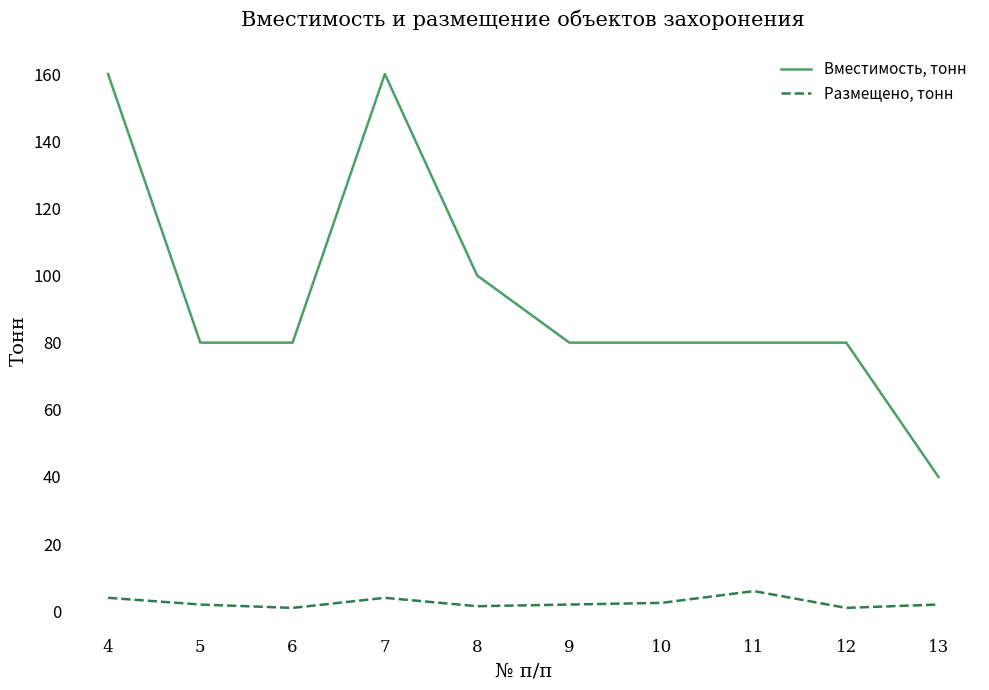

True or false: Размещено, тонн has a value of 2.0 at 13.

True